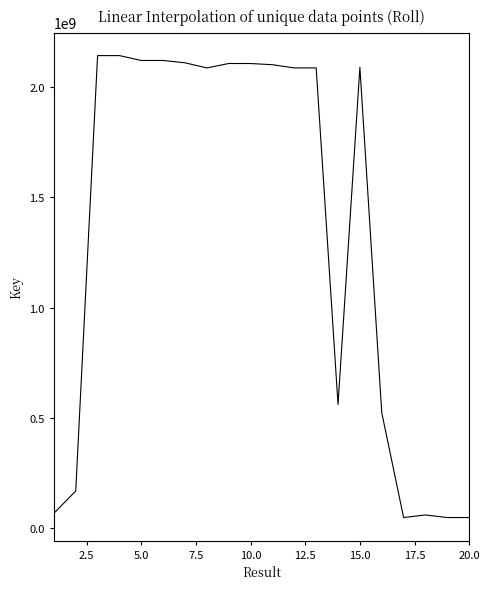

What is the smallest value displayed?

48618997